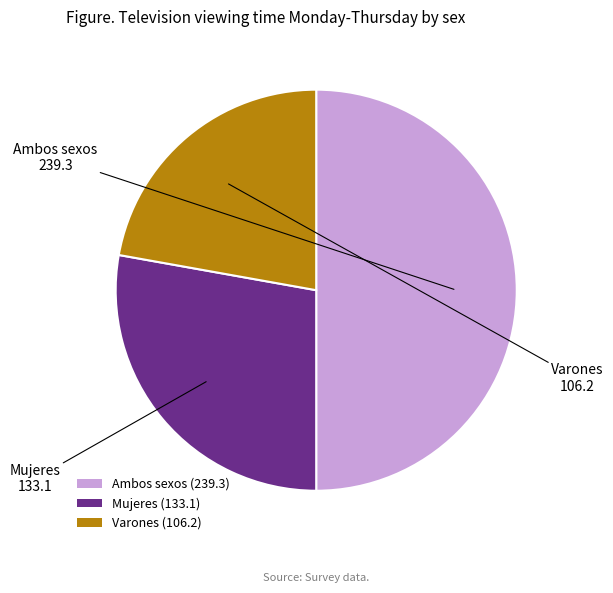

What is the ratio of the value at Ambos sexos to the value at Varones?

2.3